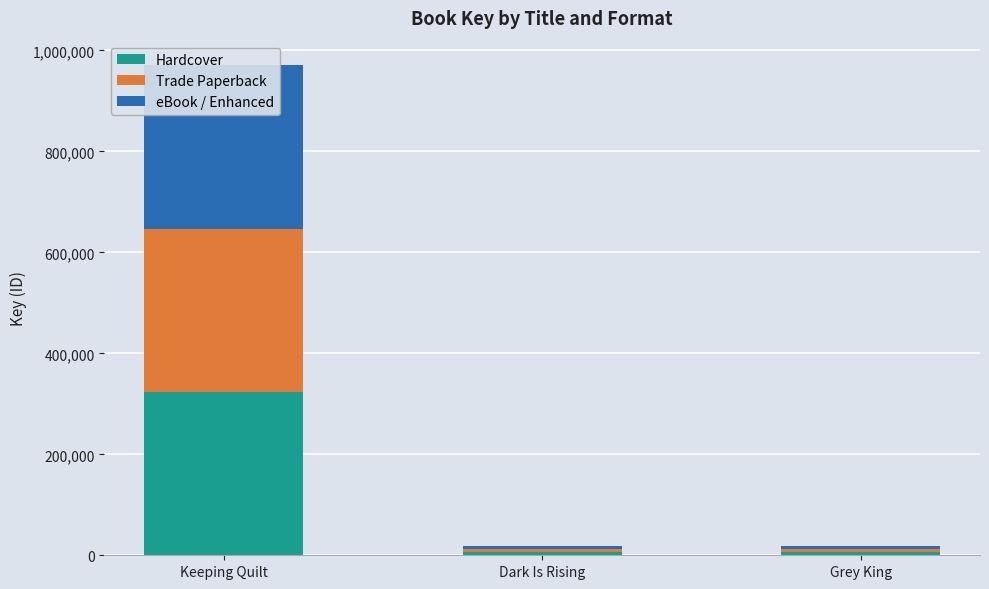

At which label does eBook / Enhanced first exceed 6354?

Keeping Quilt